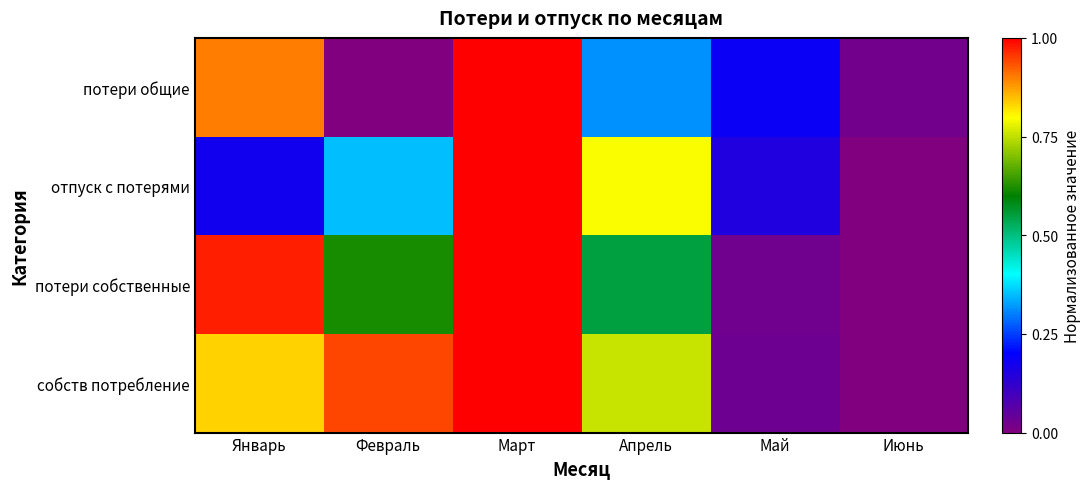

What is the maximum value shown in the chart?

1.0